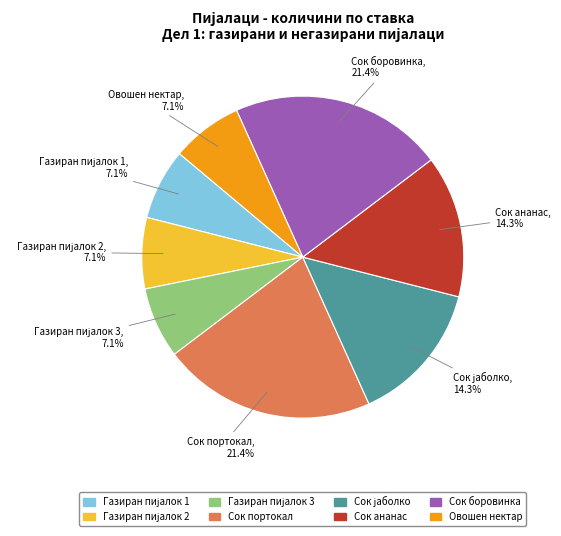

What portion of the pie excludes Сок ананас?

85.7%